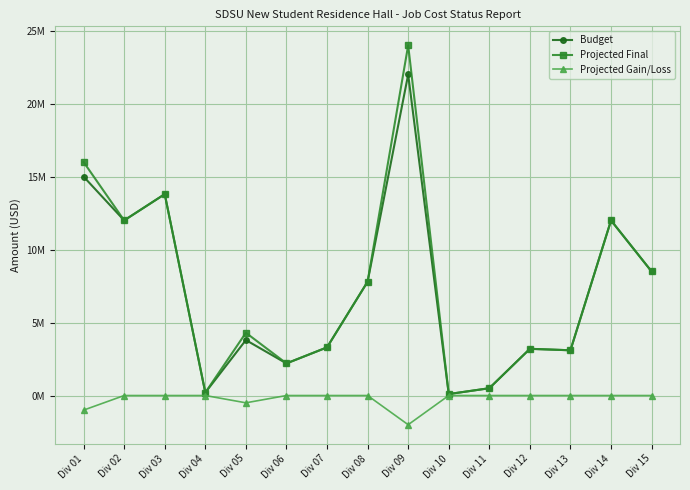

Where is the first local maximum for Budget?

Div 03